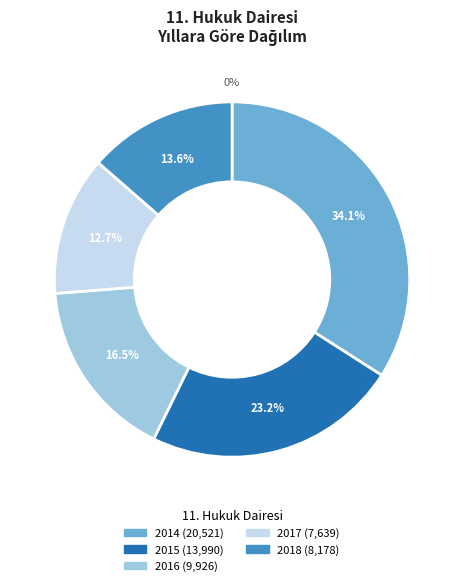

Count the number of slices in the pie.

5